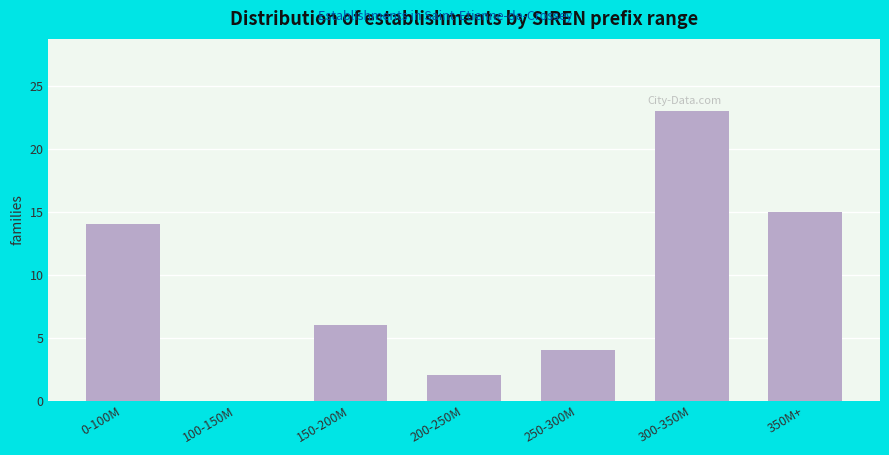

Reading right to left, transcribe all the data shown in this chart.

350M+=15	300-350M=23	250-300M=4	200-250M=2	150-200M=6	100-150M=0	0-100M=14